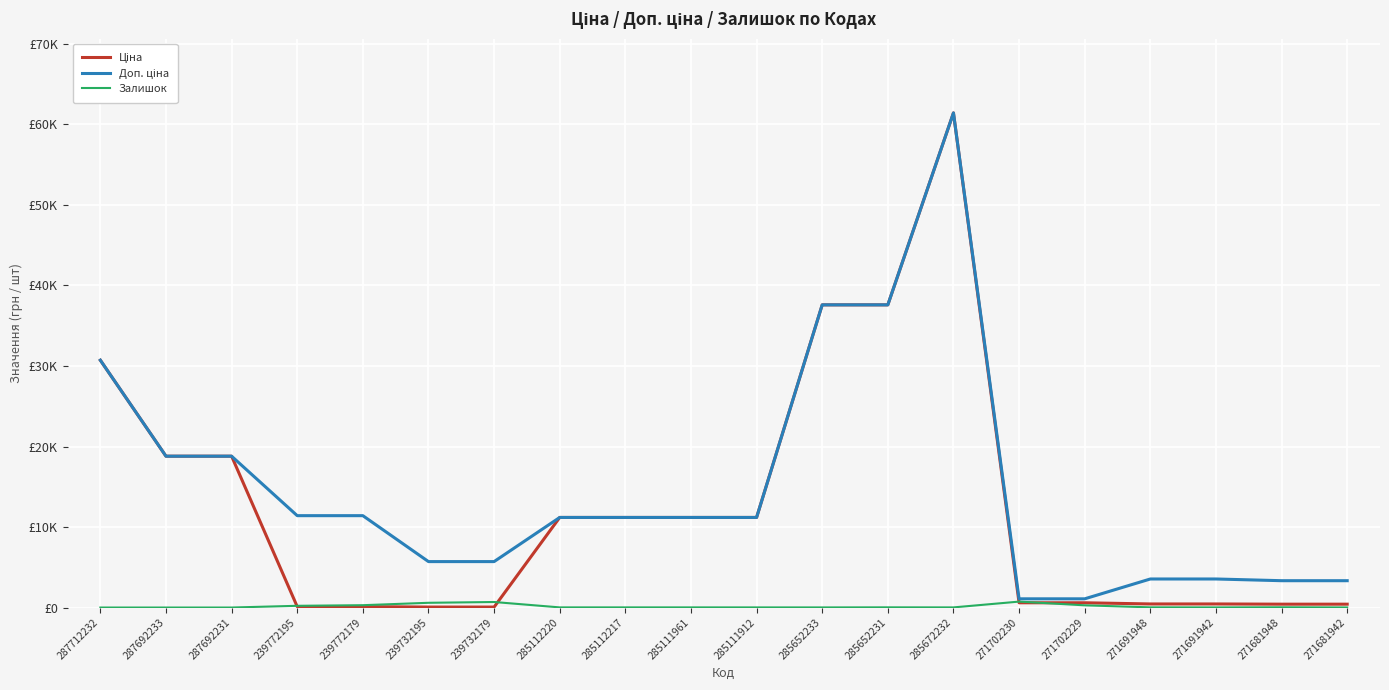

Between 287692231 and 239732195, which is larger?

287692231